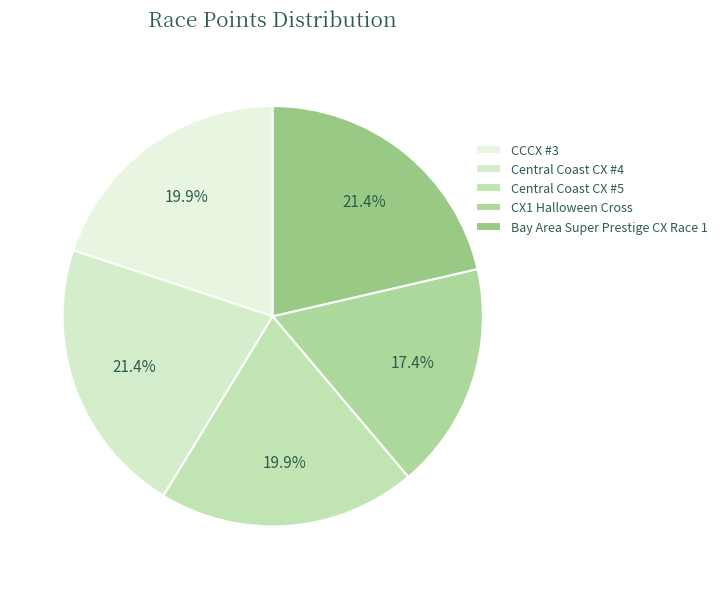

Rank the categories by value from lowest to highest.

CX1 Halloween Cross, Central Coast CX #5, CCCX #3, Central Coast CX #4, Bay Area Super Prestige CX Race 1